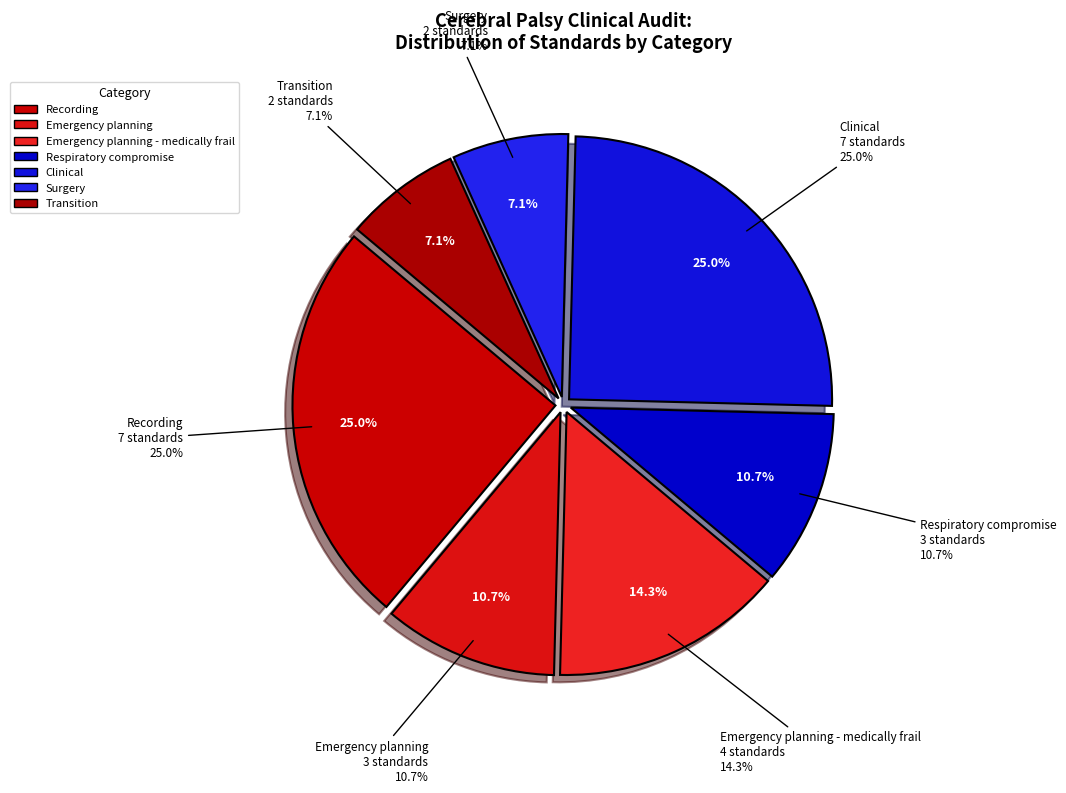

Rank the categories by value from lowest to highest.

Surgery, Transition, Emergency planning, Respiratory compromise, Emergency planning - medically frail, Recording, Clinical